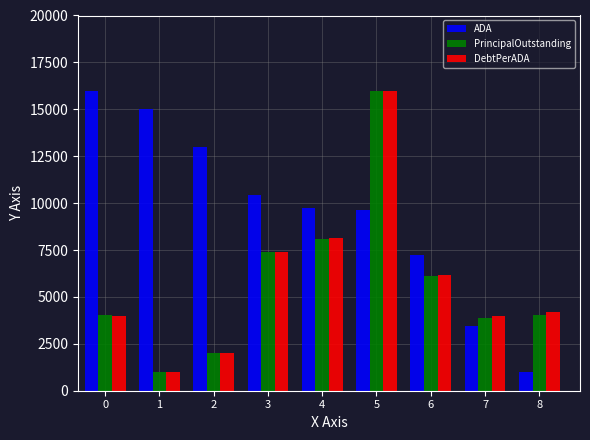

What is the difference between the ADA values at 2 and 6?

5724.3